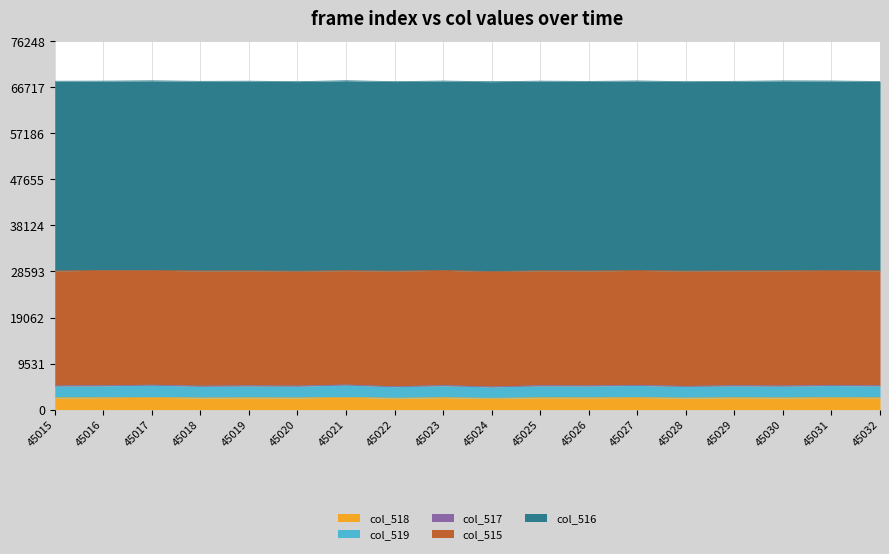

True or false: col_518 and col_517 cross at least once.

False